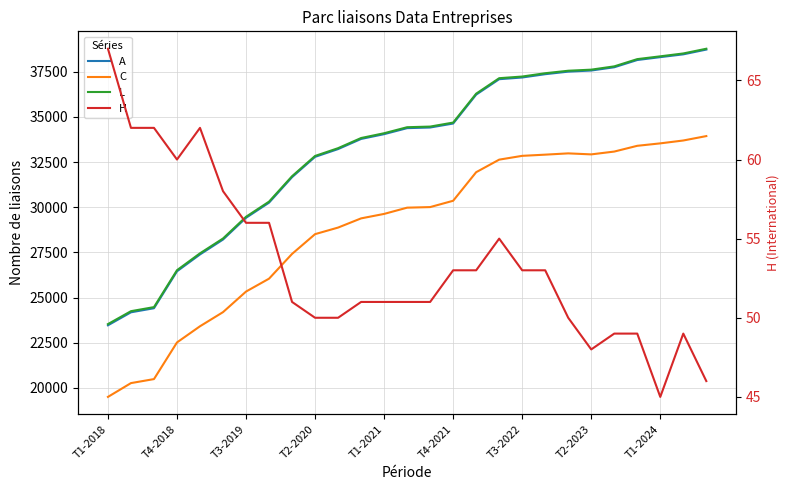

What is the spread (max minus min) of values at T1-2024?

38311